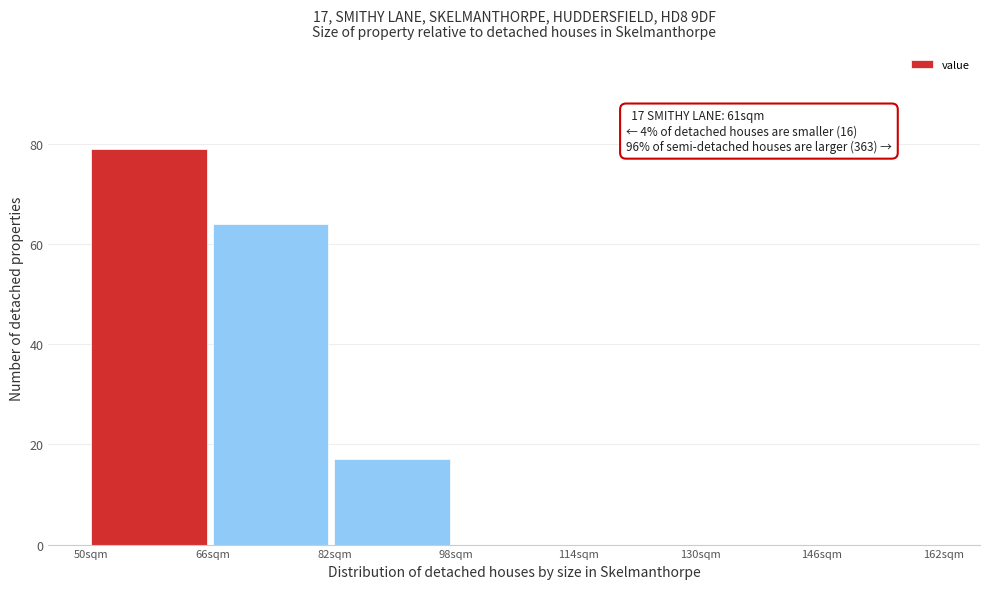

Which range on the x-axis has the tallest bar?

50 to 66